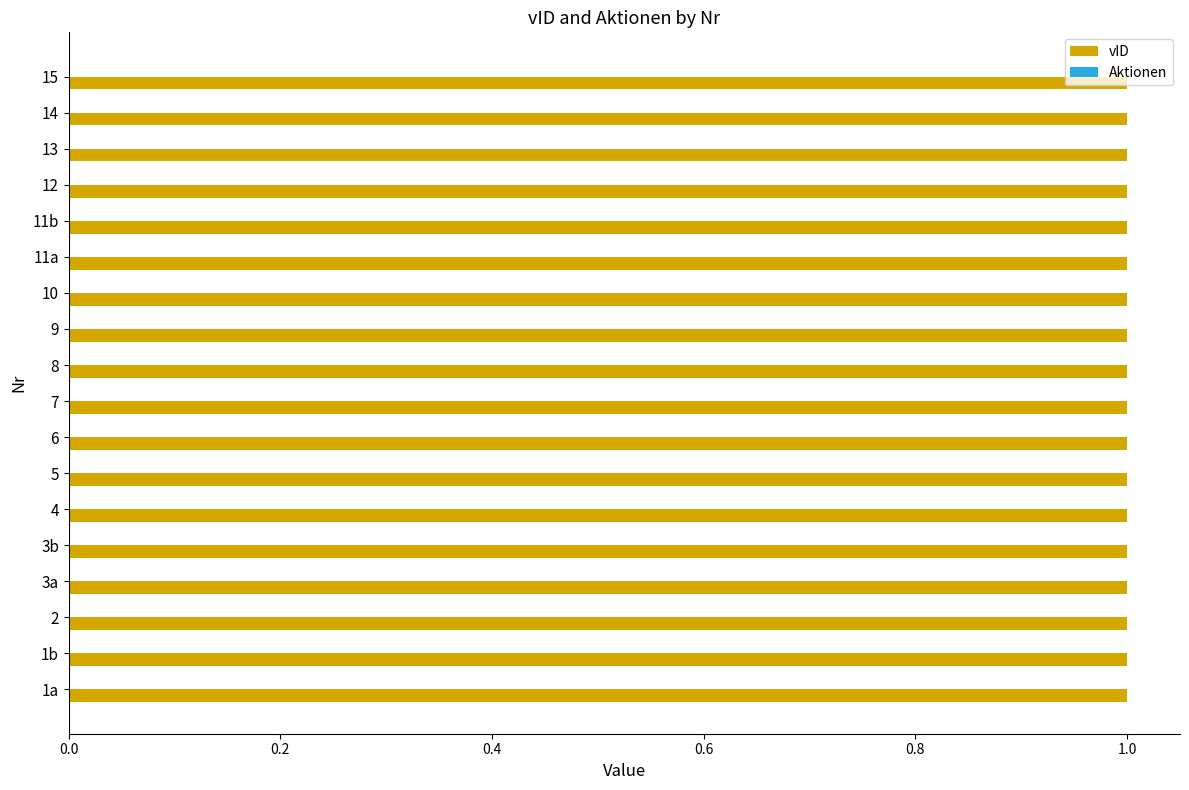

At how many categories does at least one series exceed 0?

18